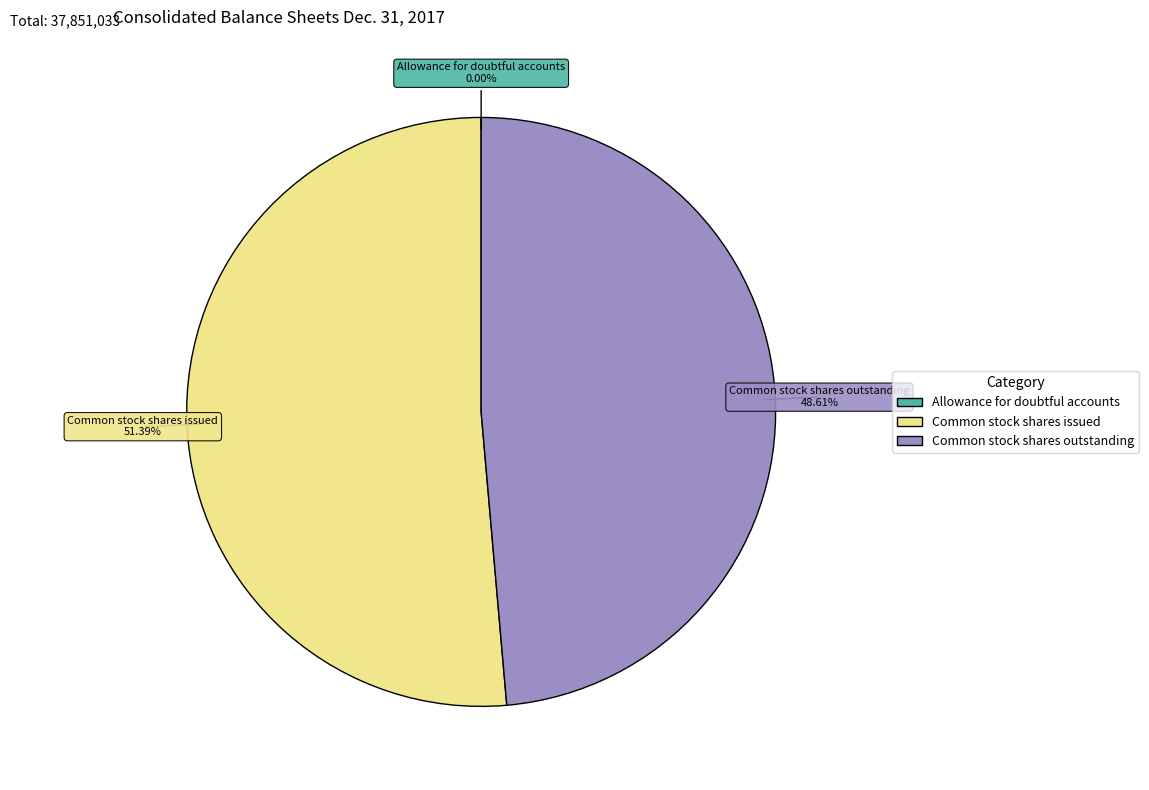

Is Common stock shares outstanding the majority of the pie?

No